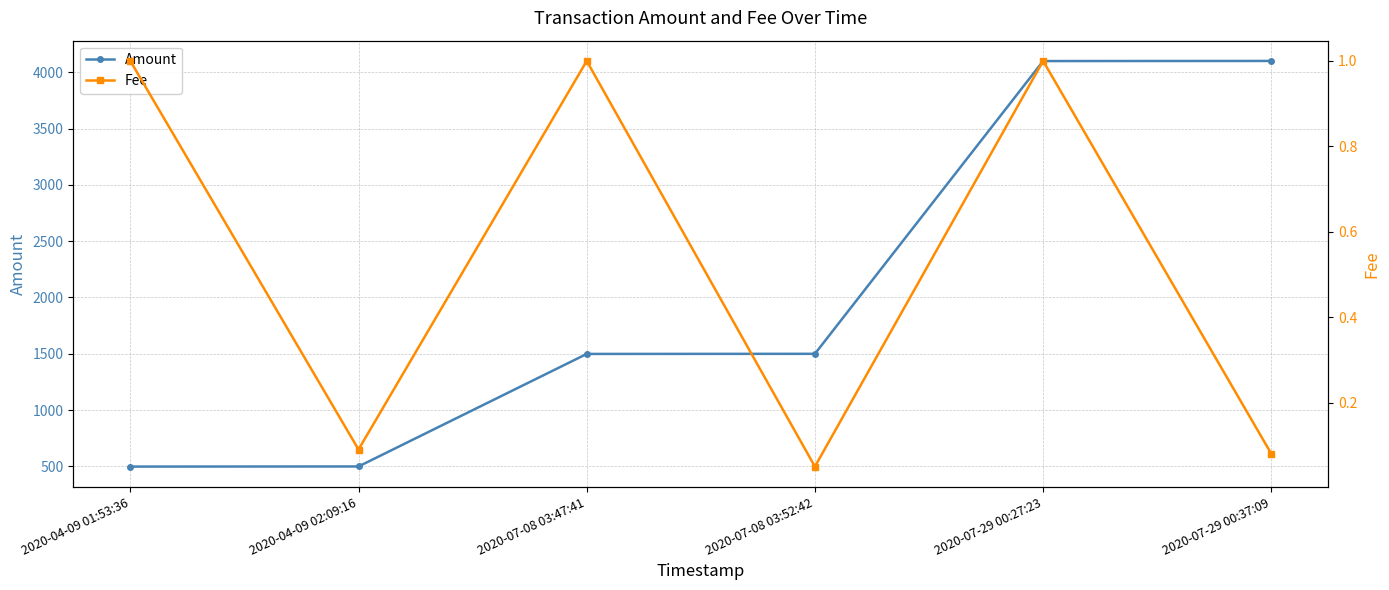

Between 2020-07-29 00:37:09 and 2020-04-09 01:53:36, which is larger?

2020-07-29 00:37:09